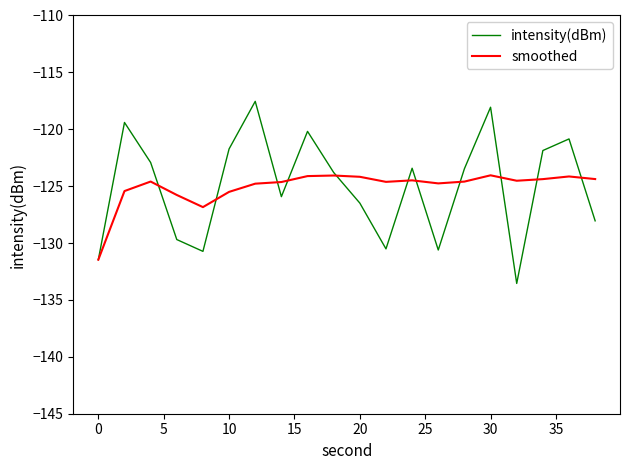

Which series has the widest spread of values?

intensity(dBm)